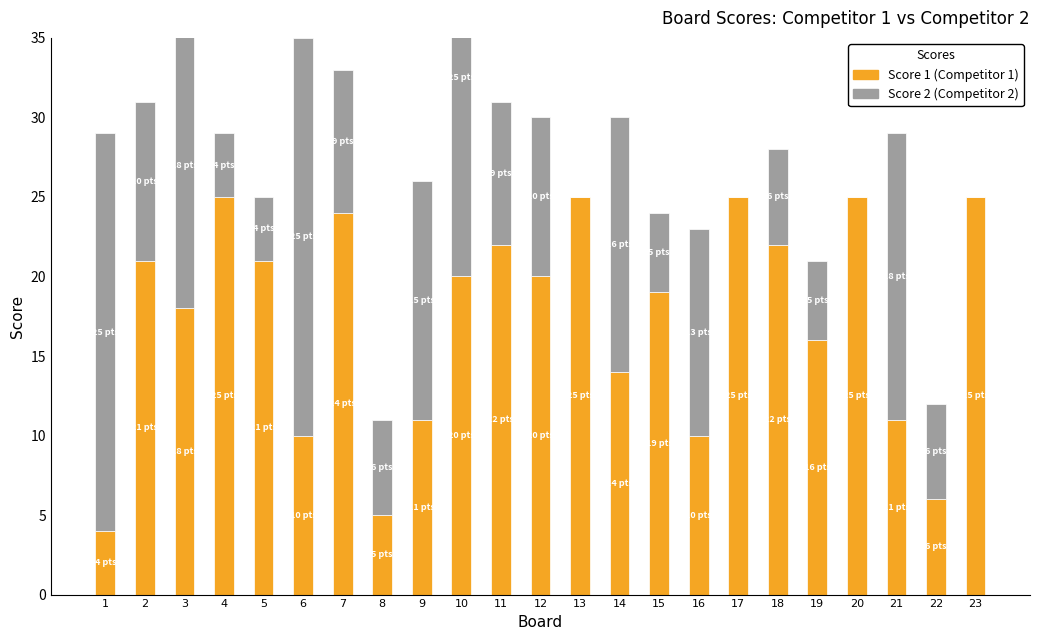

What is the value of the Score 2 bar at the 3rd from the left?

18